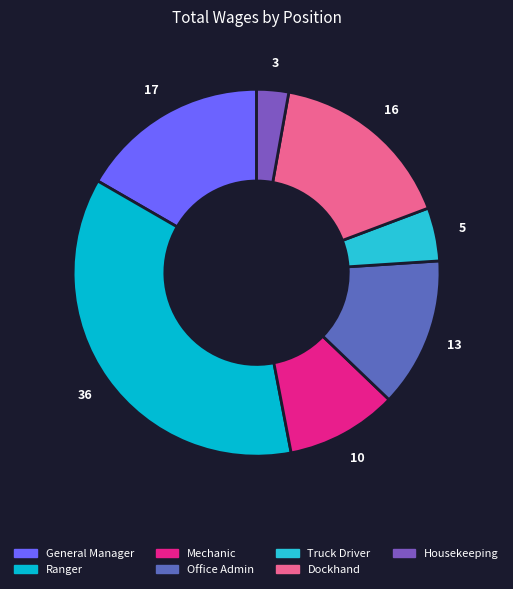

Does any single category account for the majority?

No